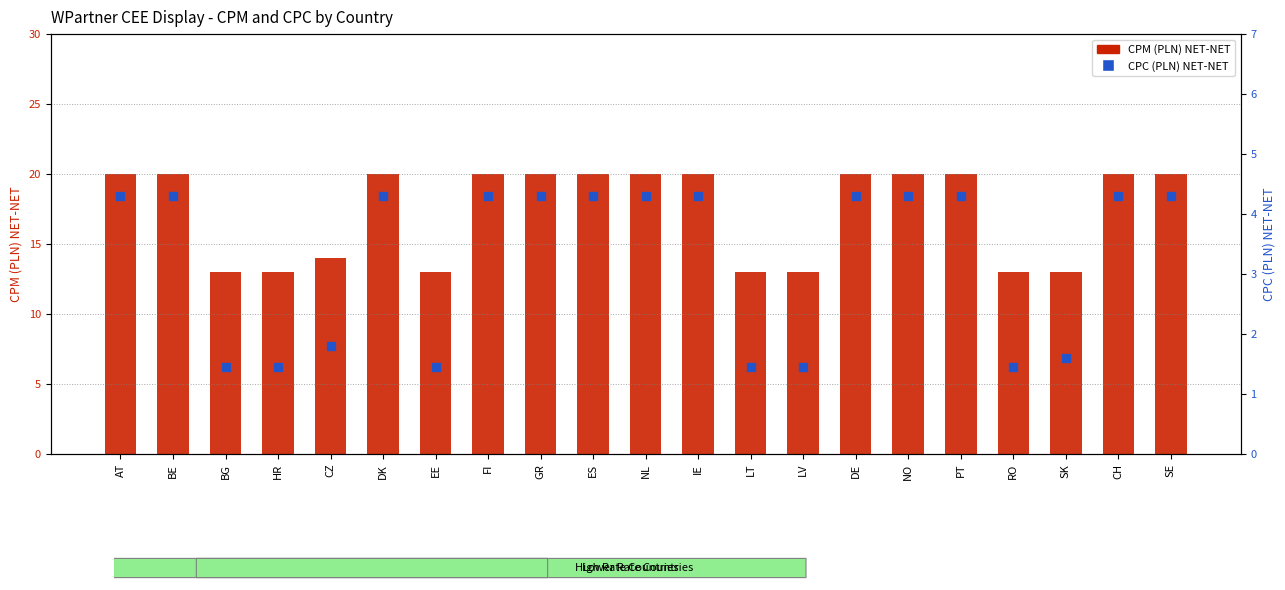

Is the value of CPC (PLN) NET-NET at NO greater than the value of CPM (PLN) NET-NET at EE?

No